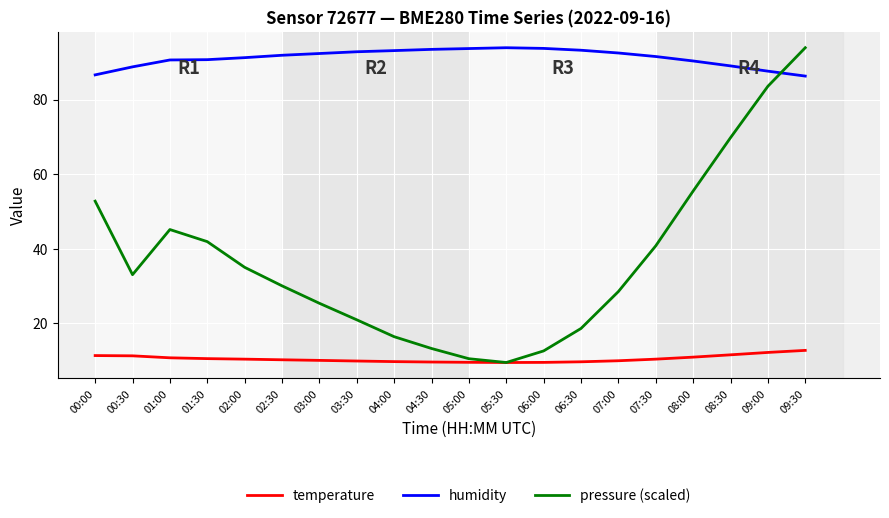

Count the number of data series in this chart.

3